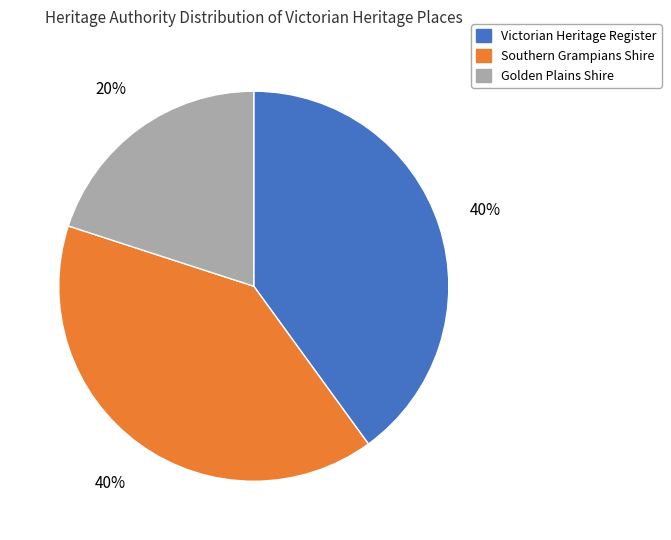

Is there a majority slice in this chart?

No